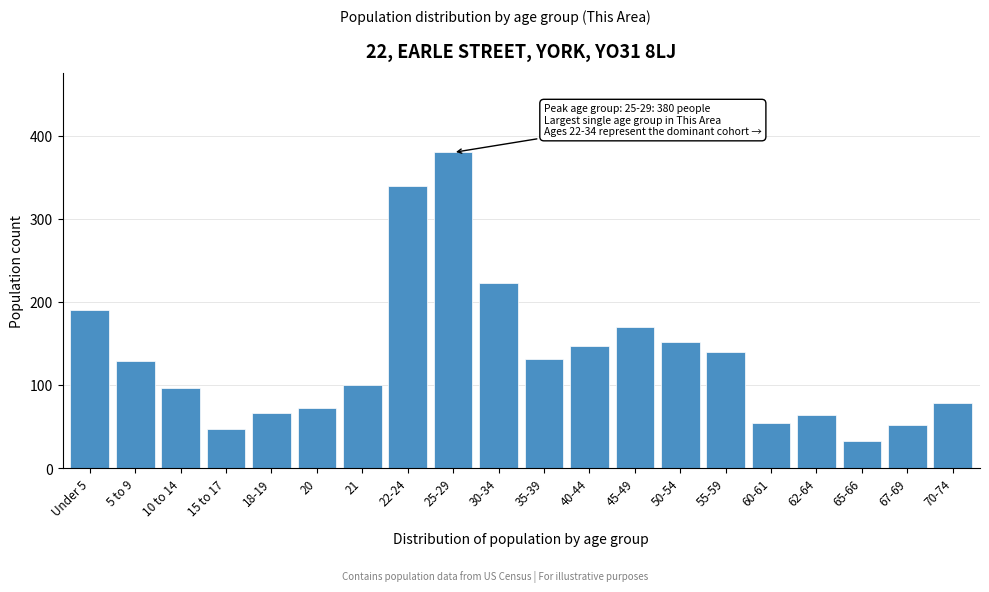

Reading left to right, list all the values displayed in this chart.

191	129	97	47	66	72	100	340	380	223	131	147	170	152	140	55	64	33	52	79